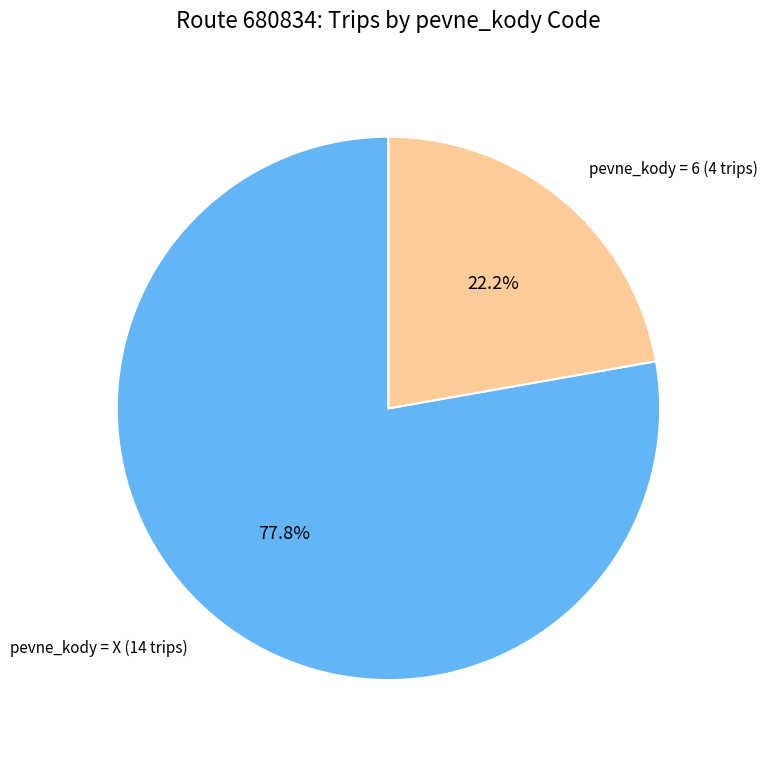

Rank the categories by value from lowest to highest.

pevne_kody = 6, pevne_kody = X